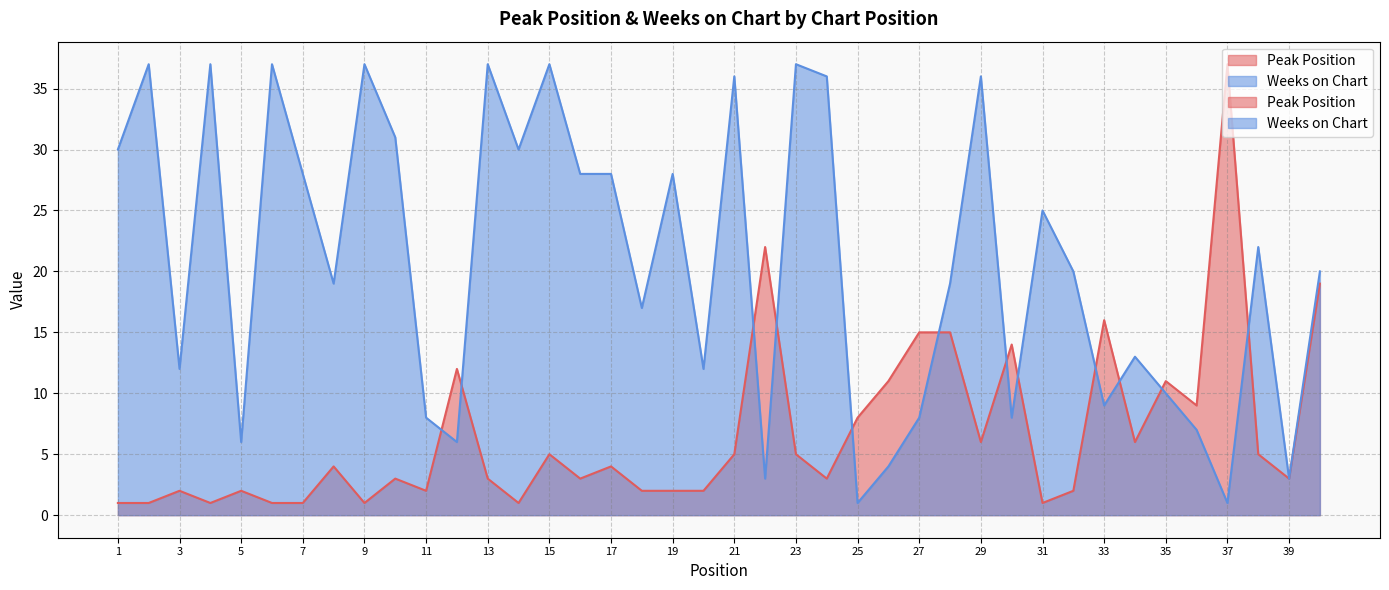

How many values in the Peak Position series are below 4?

20